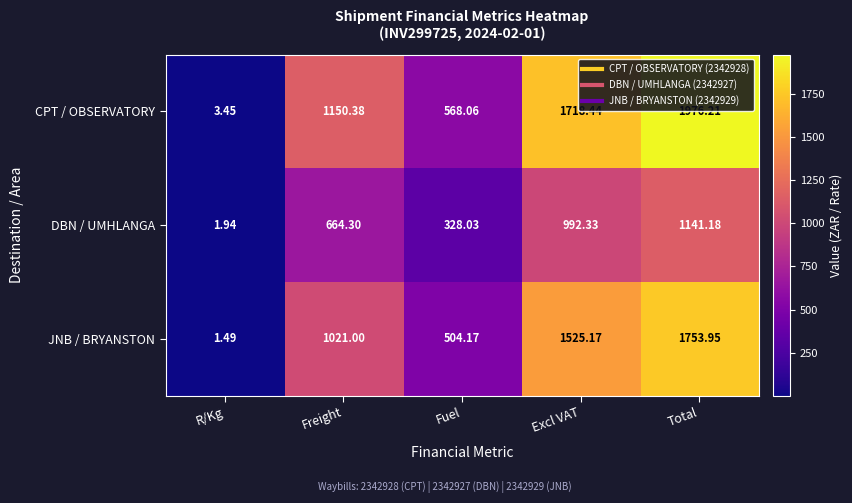

Which label corresponds to the largest value in the chart?

Total